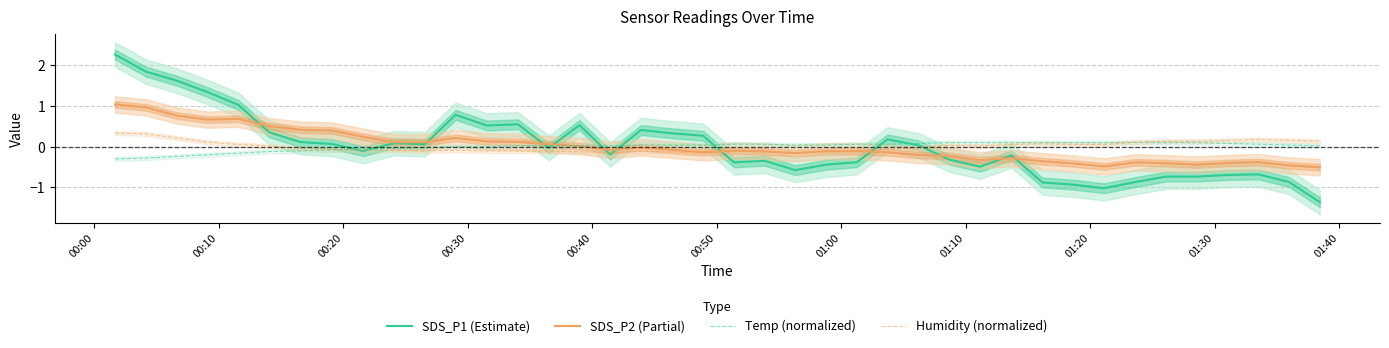

At which label does SDS_P1 (Estimate) first exceed 0?

00:00